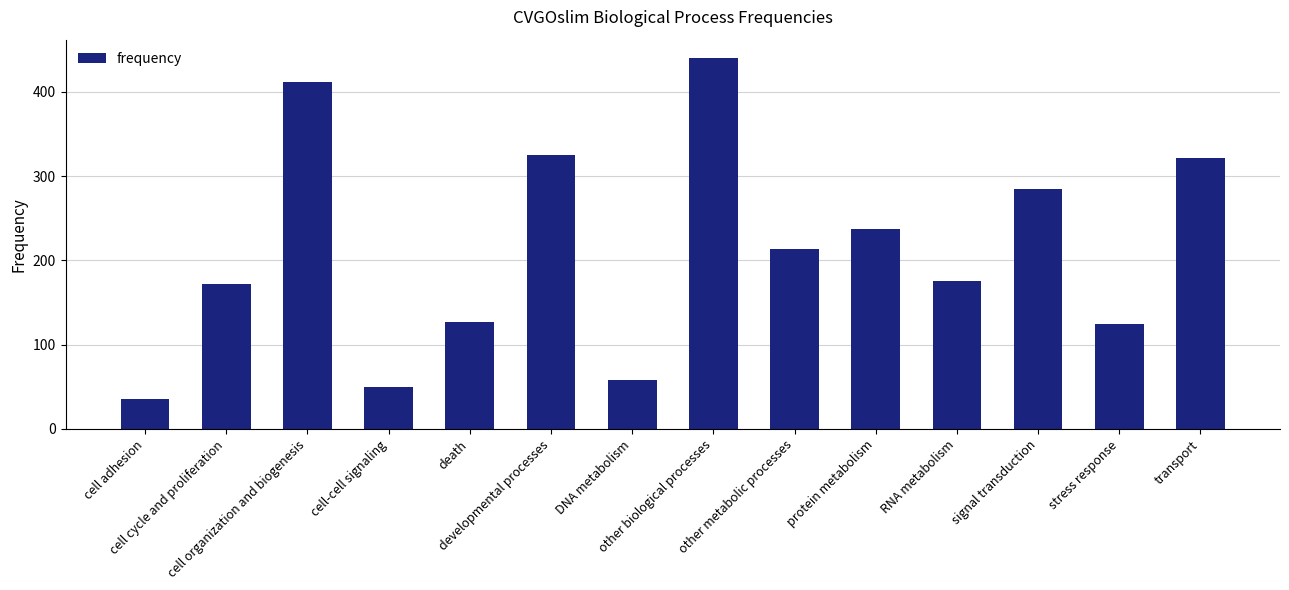

What is the label of the 3rd bar from the left?

cell organization and biogenesis